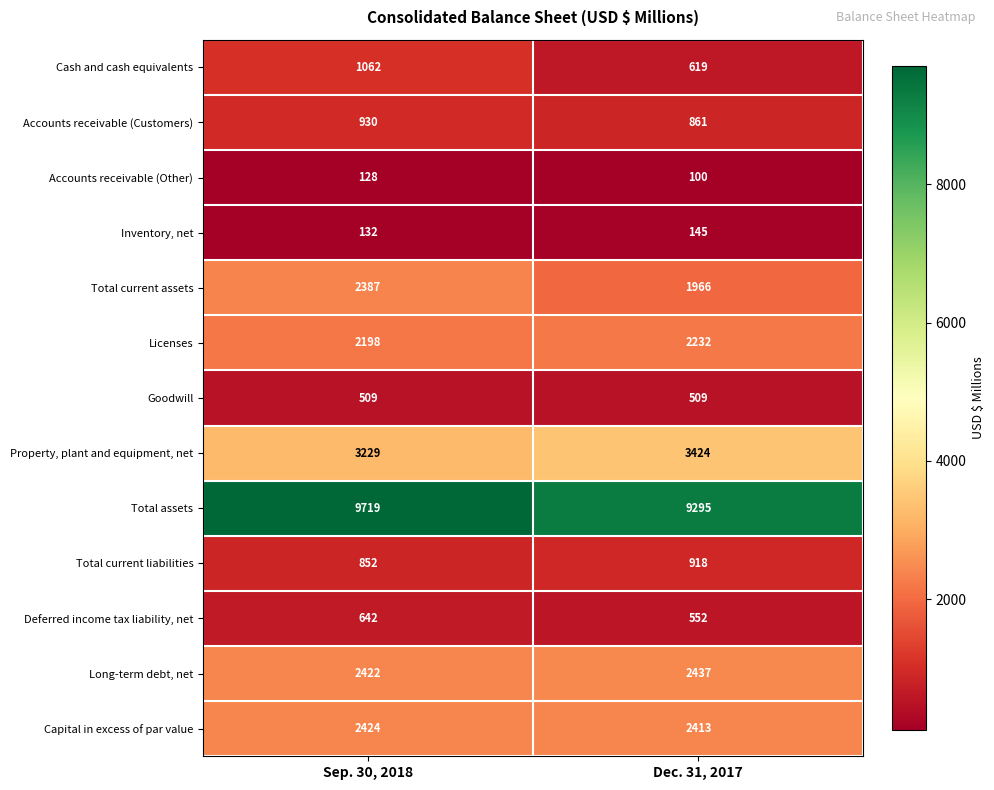

Which series has the largest total across all categories?

Total assets